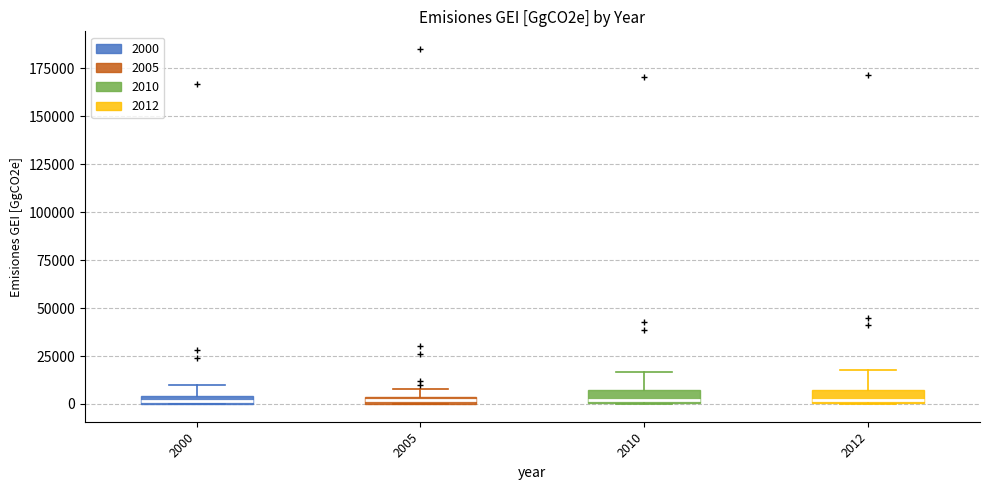

Where is the upper edge of the box at x = 2005 on the y-axis? The values are not printed on the chart, so give them approximately, as read against the axis.

5000